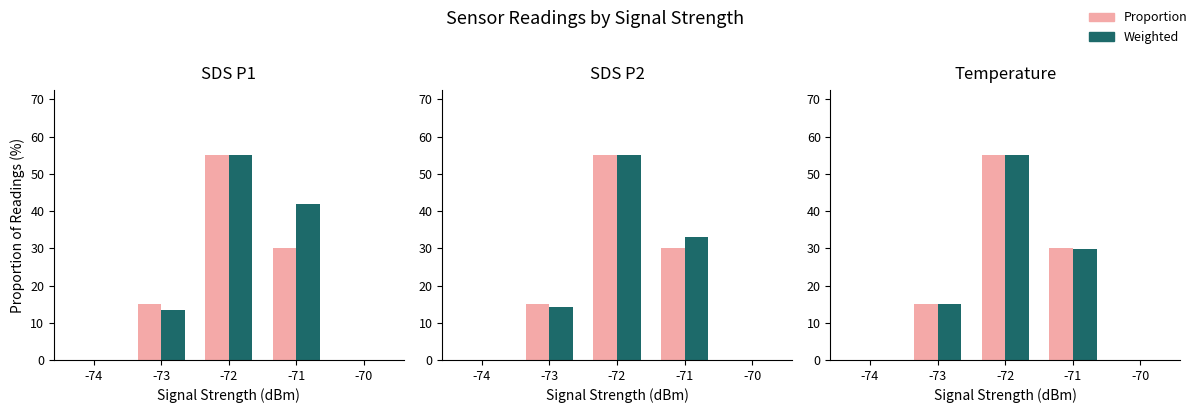

Is it true that Proportion equals 29.6 at -72?

False